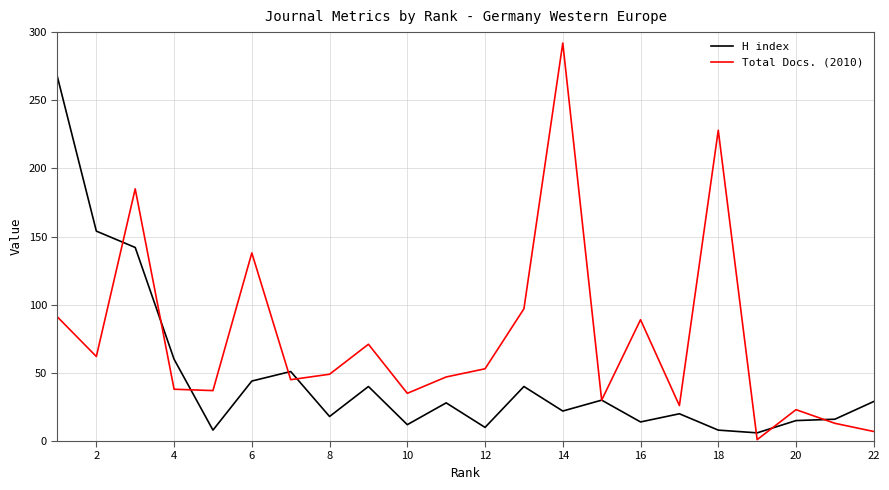

What is the highest value of the H index series?

267